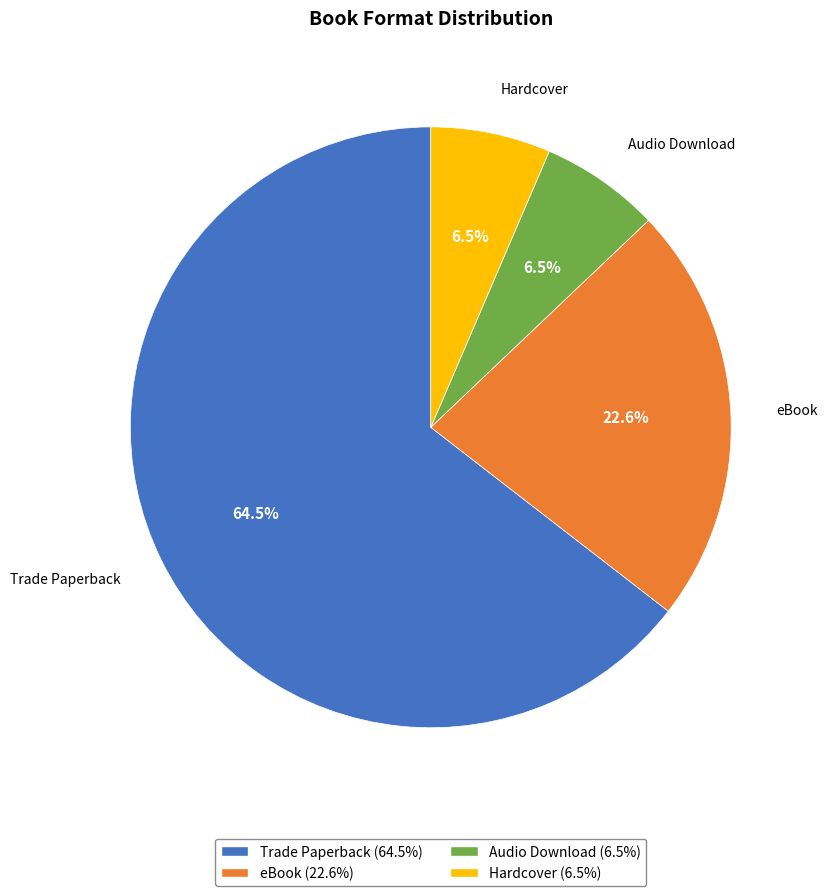

Does Trade Paperback account for over 50% of the chart?

Yes